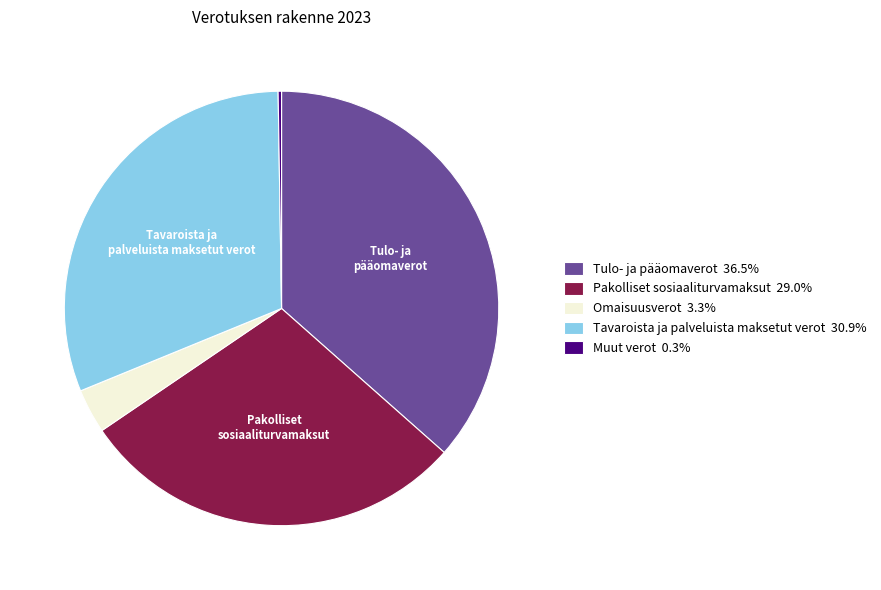

Approximately how many times larger is the value at Tulo- ja pääomaverot 36.5% compared to Pakolliset sosiaaliturvamaksut 29.0%?

1.3